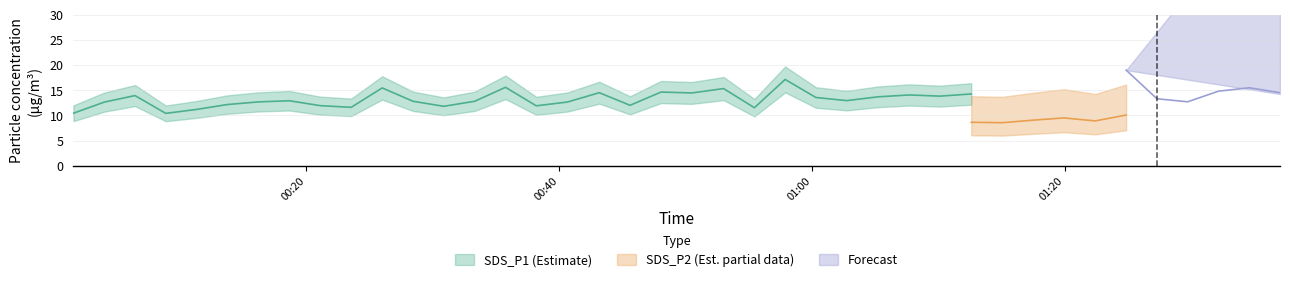

At which category is the sum across all series the highest?

2022/04/23 01:24:50